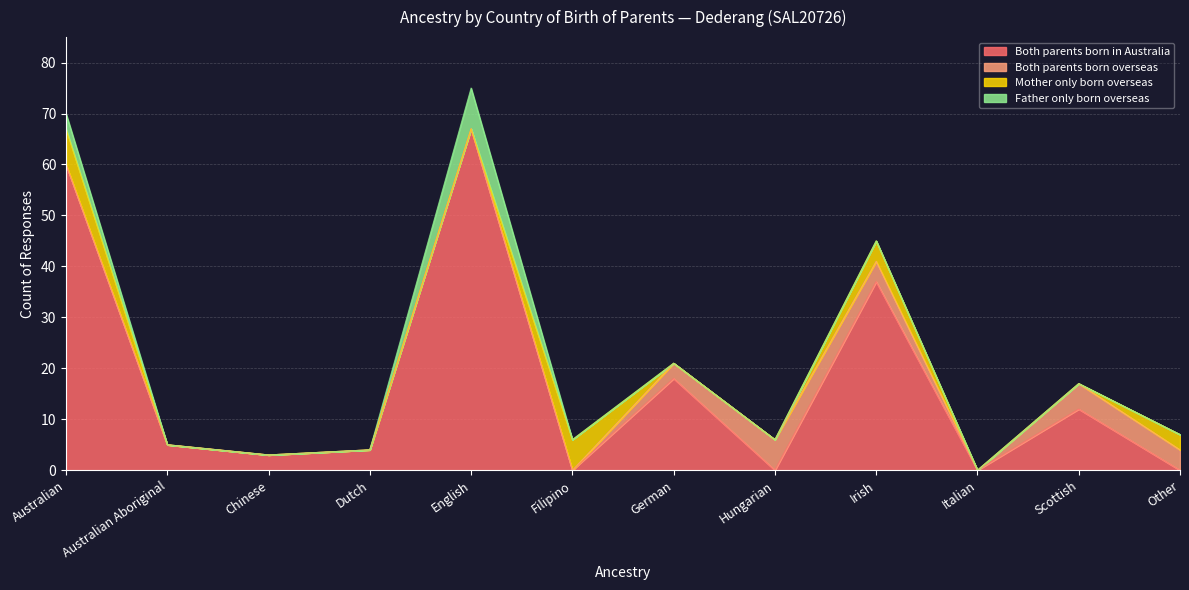

Where is the first local maximum for Both parents born in Australia?

English